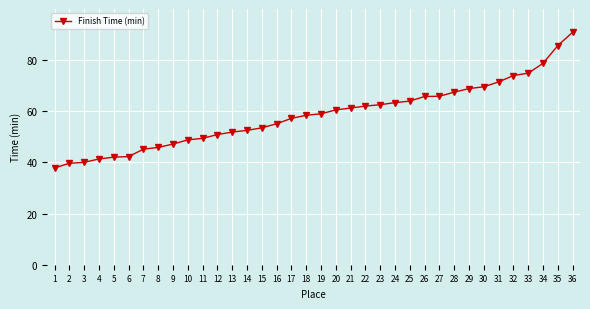

What is the greatest value displayed?

90.9